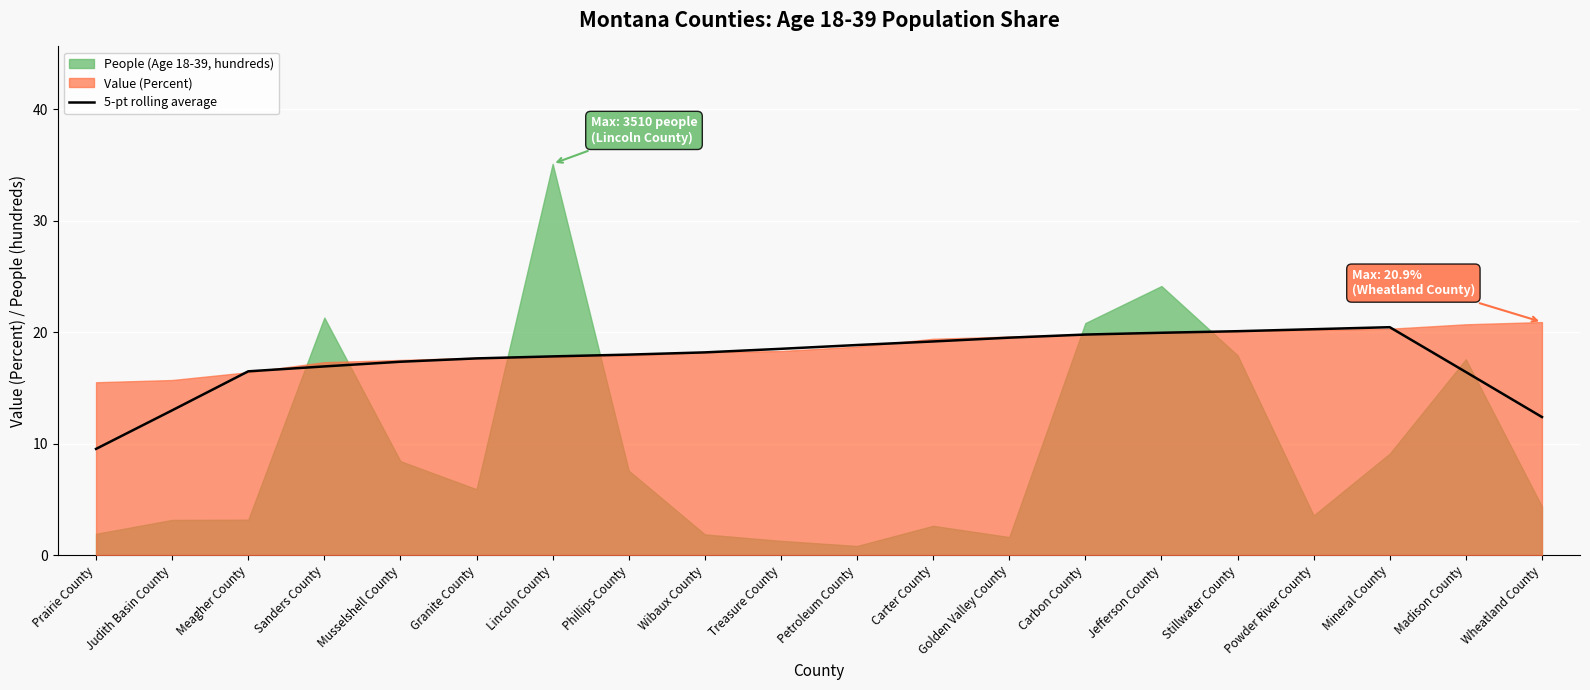

Reading left to right, transcribe all the data shown in this chart.

Prairie County=9.5	Judith Basin County=13.0	Meagher County=16.5	Sanders County=16.9	Musselshell County=17.3	Granite County=17.6	Lincoln County=17.8	Phillips County=18.0	Wibaux County=18.2	Treasure County=18.5	Petroleum County=18.8	Carter County=19.2	Golden Valley County=19.5	Carbon County=19.8	Jefferson County=19.9	Stillwater County=20.1	Powder River County=20.3	Mineral County=20.4	Madison County=16.4	Wheatland County=12.4